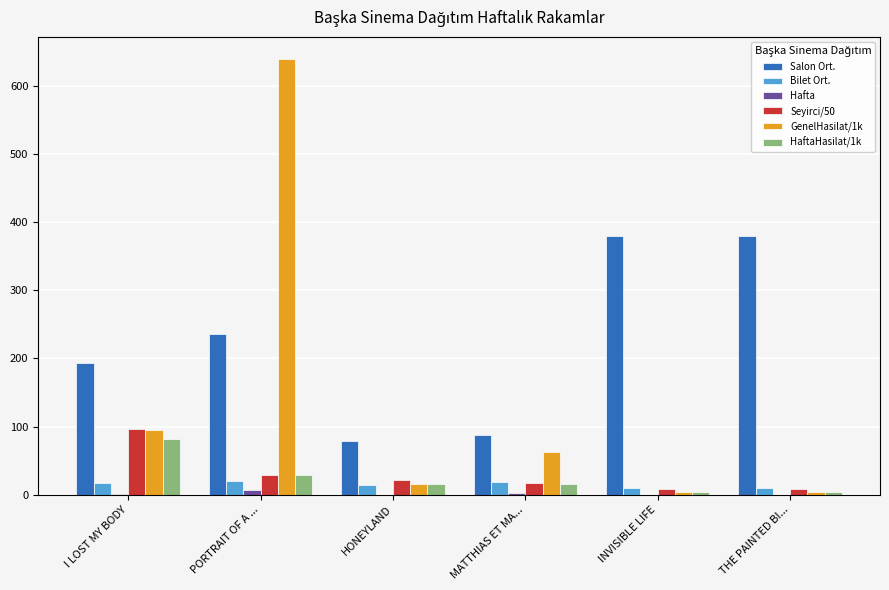

Is it true that HaftaHasilat/1k equals 42.8 at I LOST MY BODY?

False